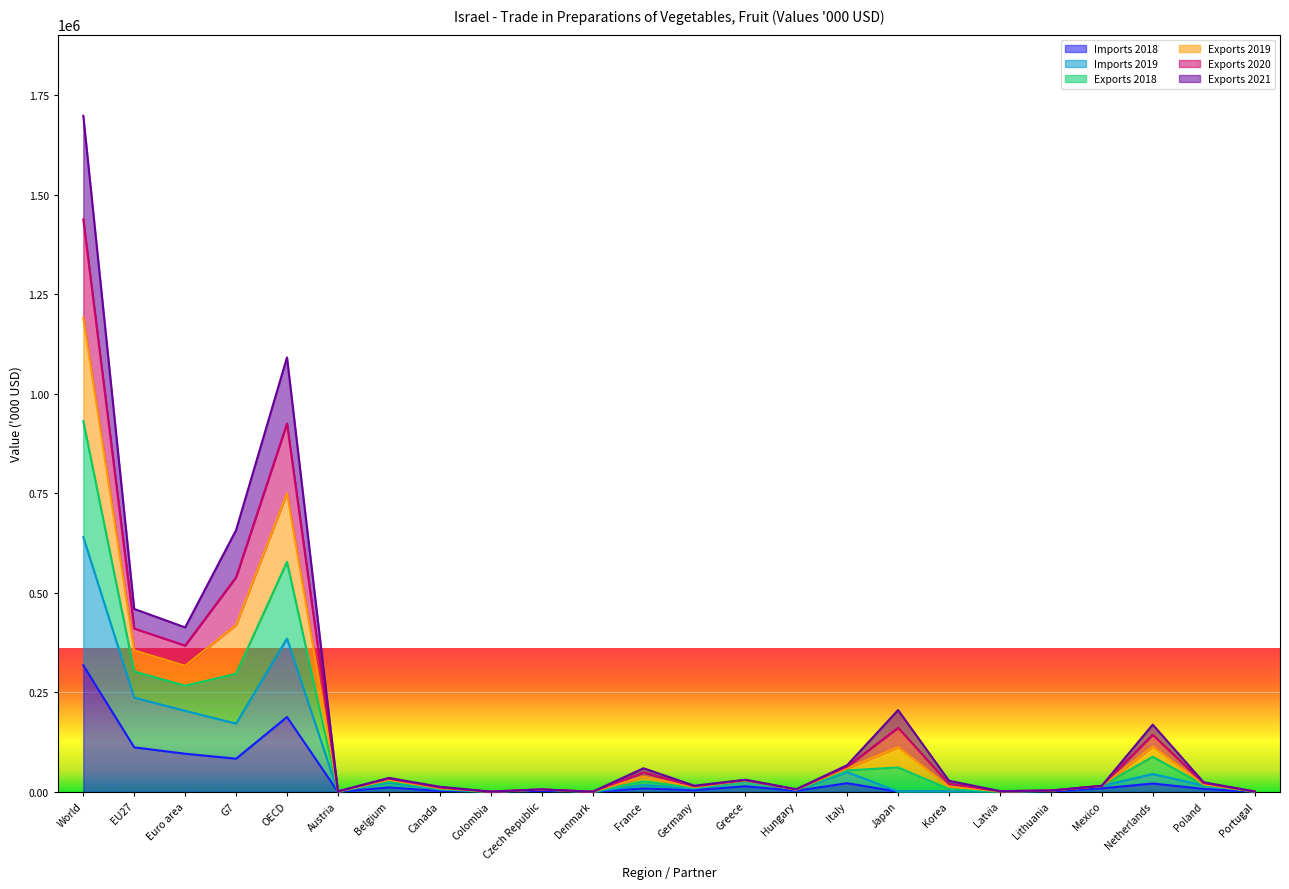

At which category is the sum across all series the highest?

World